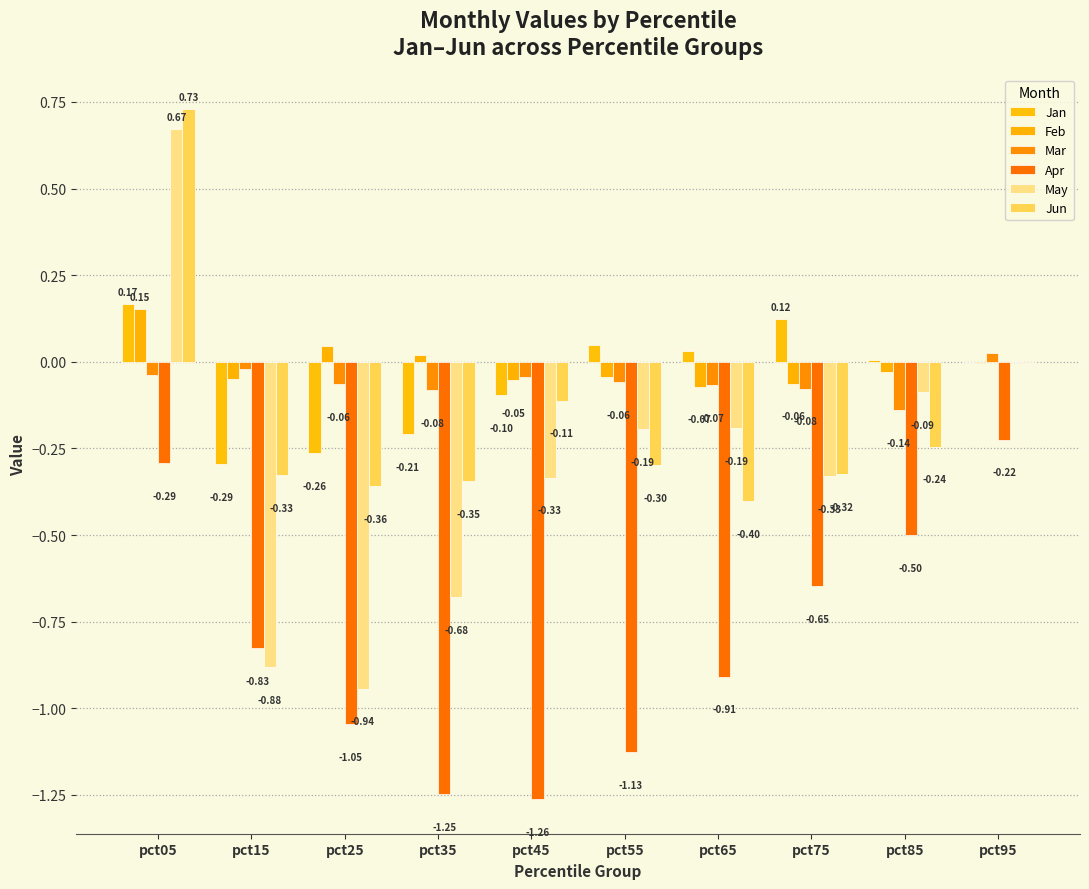

Are the bars grouped side by side (vs. stacked)?

Yes